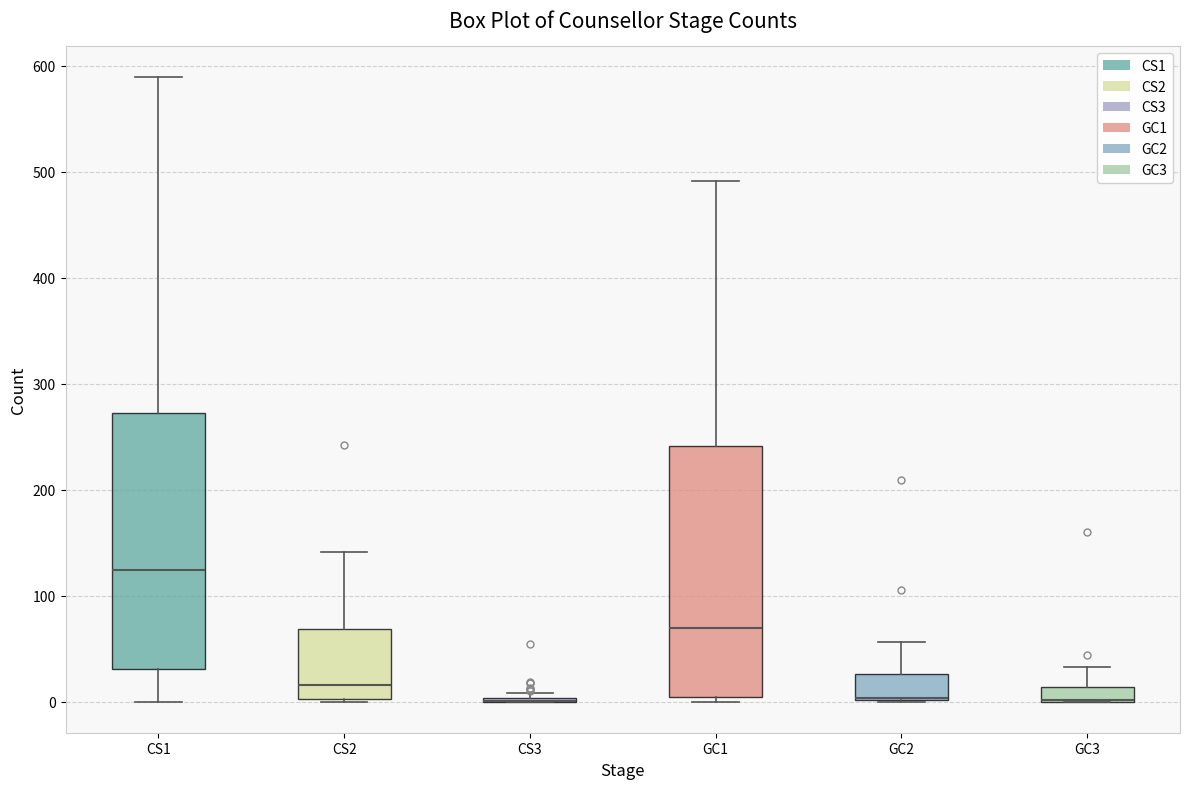

Where is the upper edge of the box for CS2 on the y-axis? The values are not printed on the chart, so give them approximately, as read against the axis.

70